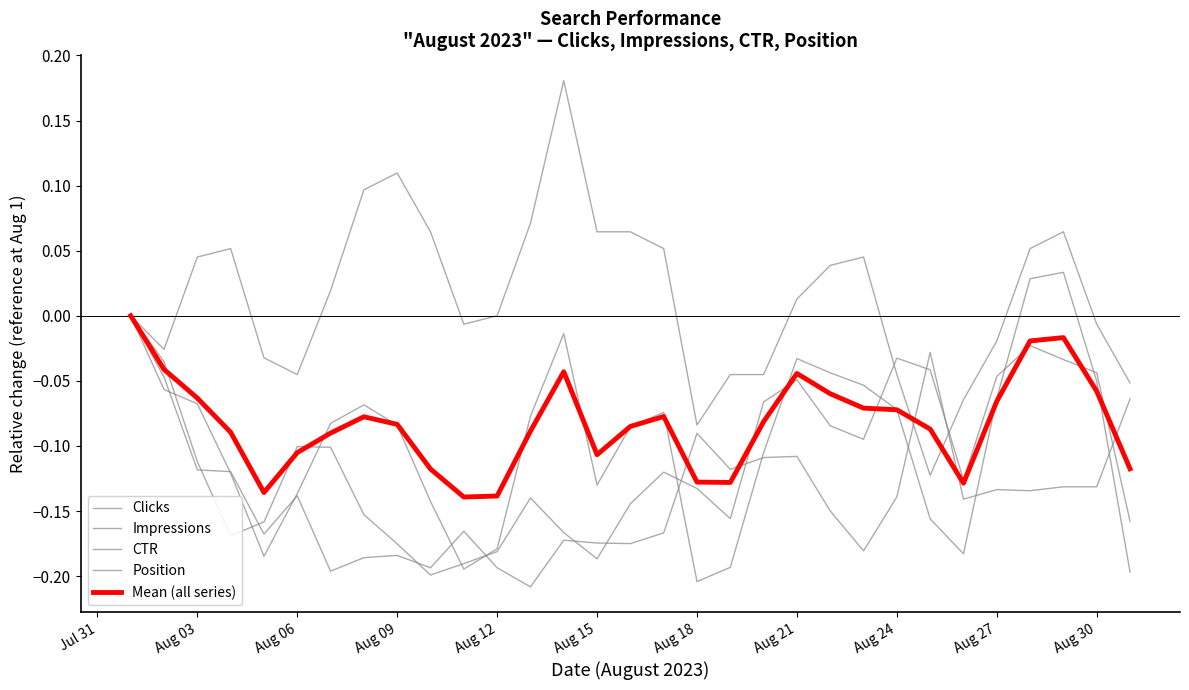

How many times do Mean (all series) and CTR cross each other?

2